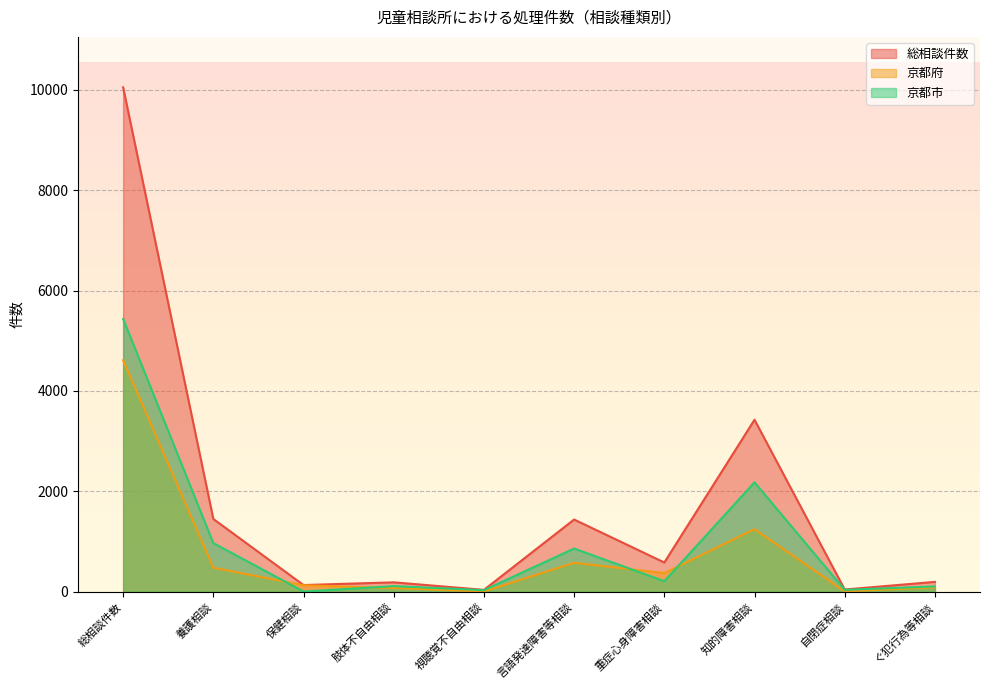

What is the sum of the 京都府 values at ぐ犯行為等相談 and 養護相談?

570